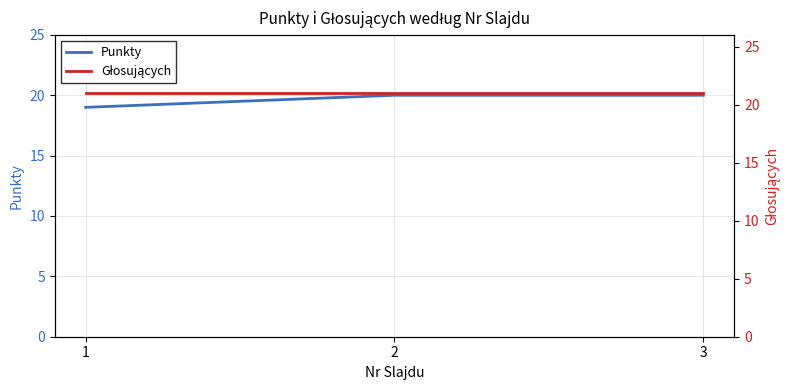

What is the maximum value shown in the chart?

21